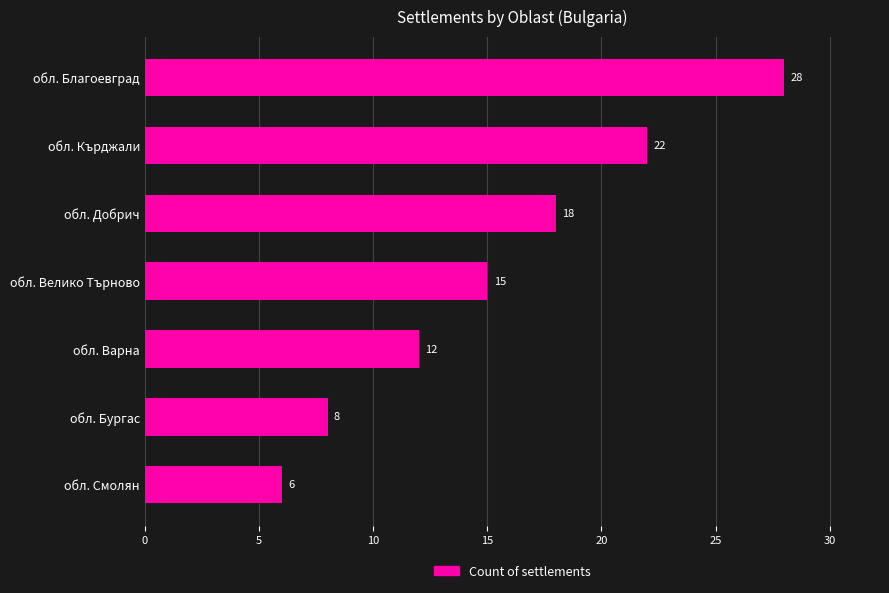

What is the smallest value displayed?

6